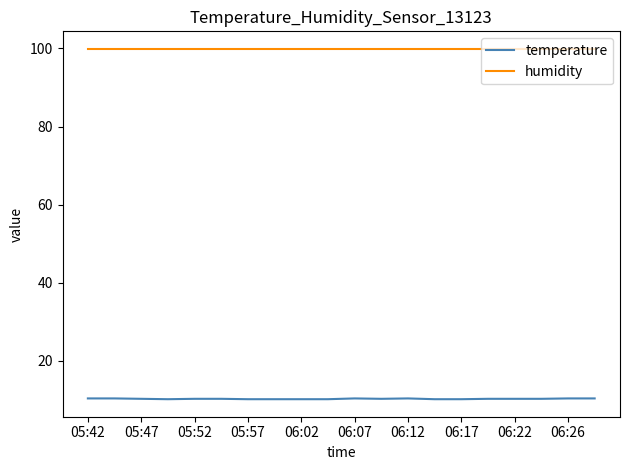

List the series in order of their overall mean, highest first.

humidity, temperature